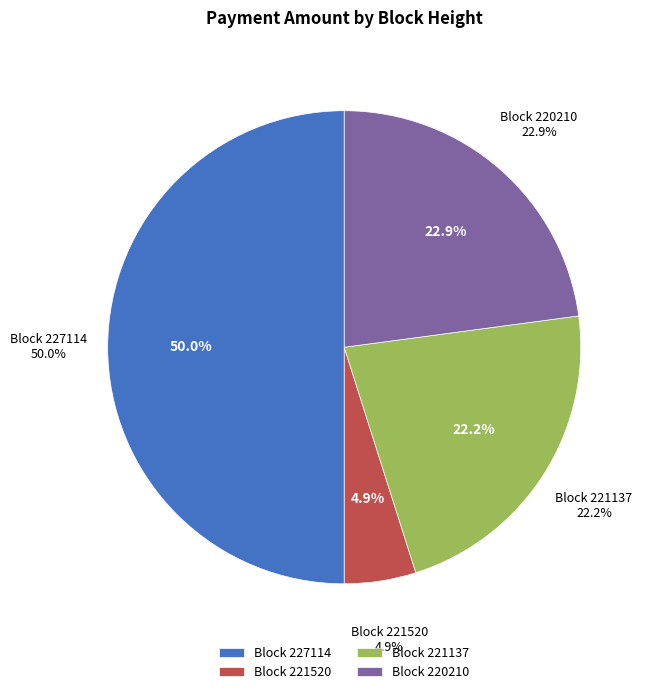

How many segments does this pie chart have?

4